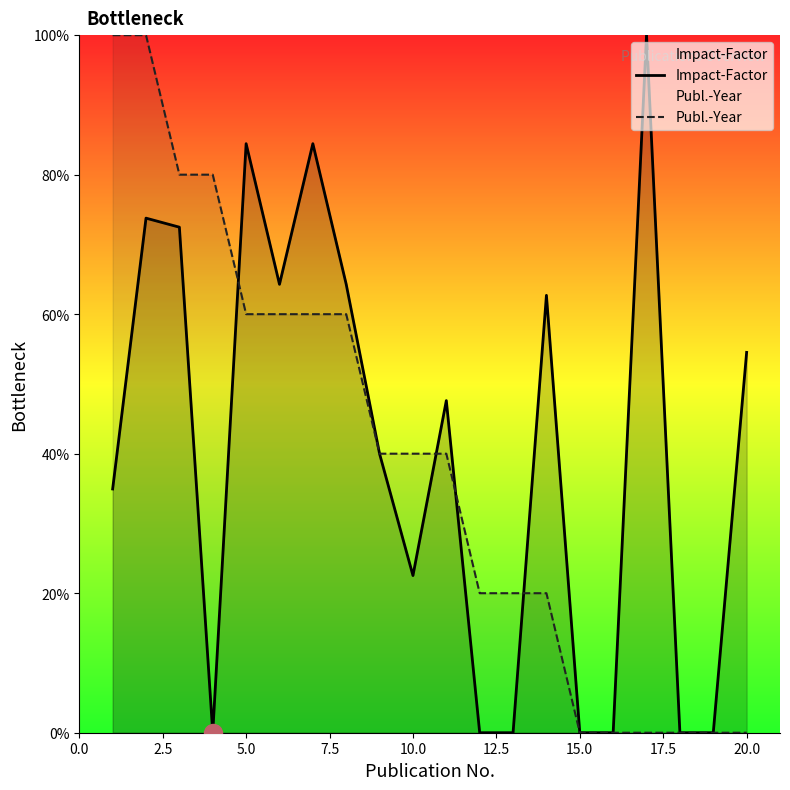

Count the number of categories in the chart.

20